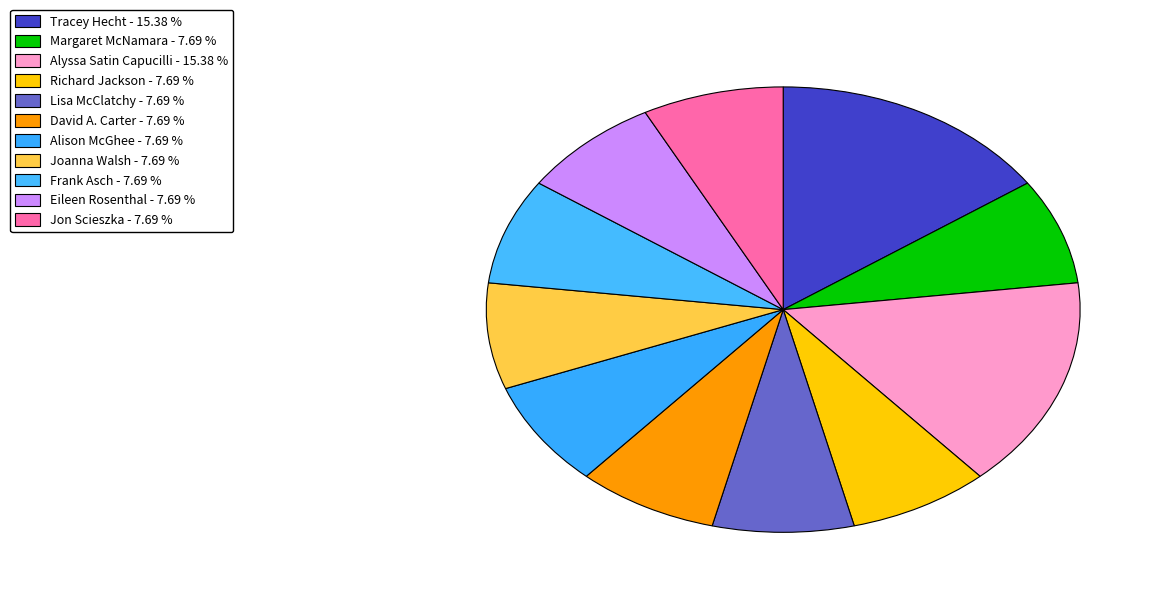

Which category has the smallest portion of the pie?

Margaret McNamara